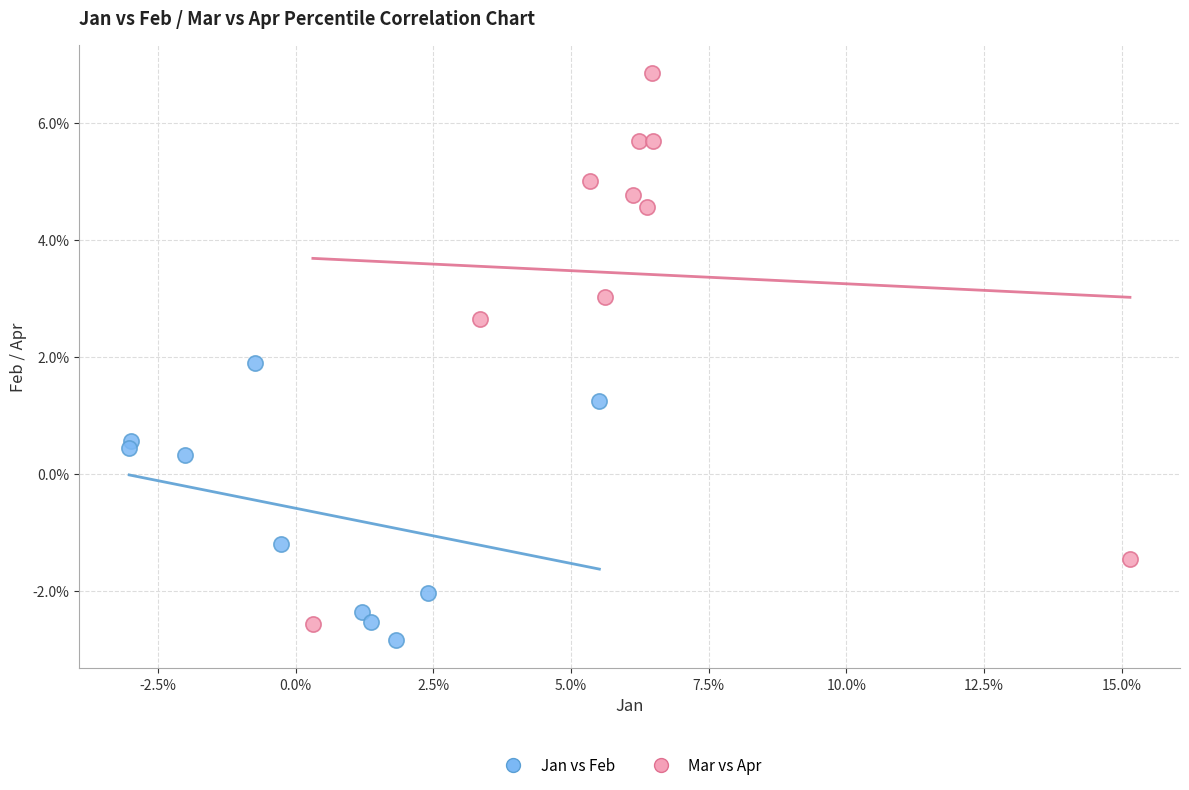

What are all the series names shown in the legend?

Jan vs Feb, Mar vs Apr